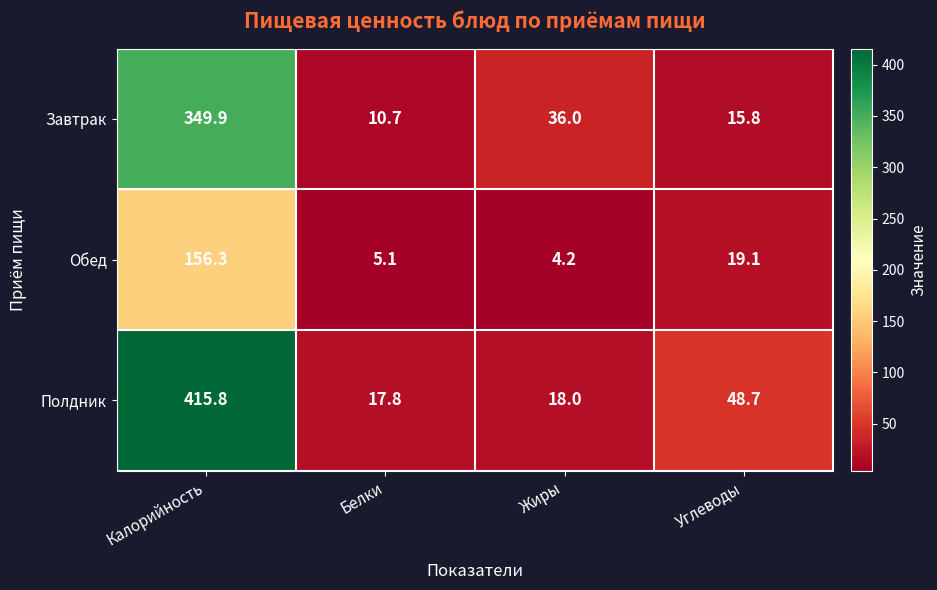

What is the difference between the Полдник values at Калорийность and Белки?

398.0